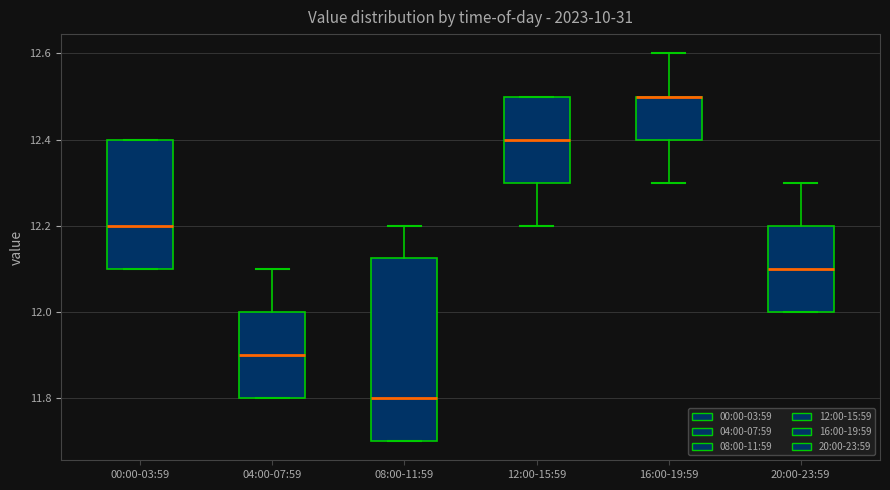

Where is the lower edge of the box for 16:00-19:59 on the y-axis? The values are not printed on the chart, so give them approximately, as read against the axis.

12.40